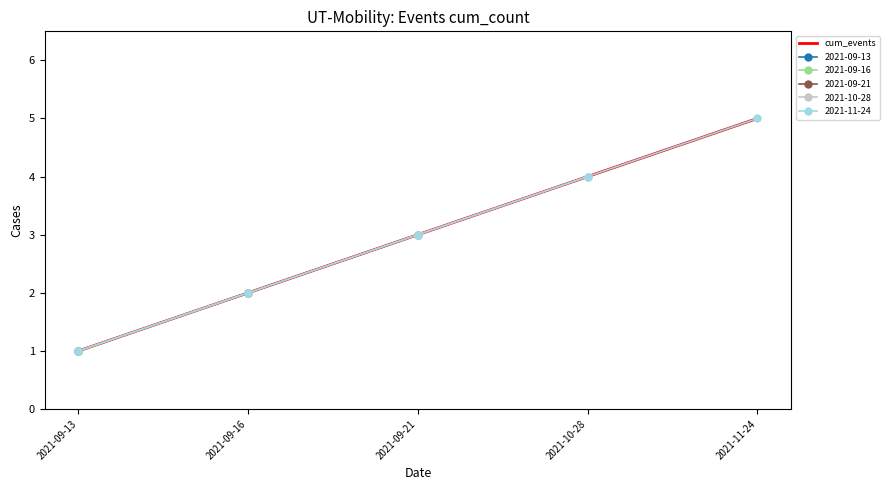

Which has a higher value, 2021-10-28 or 2021-09-16?

2021-10-28